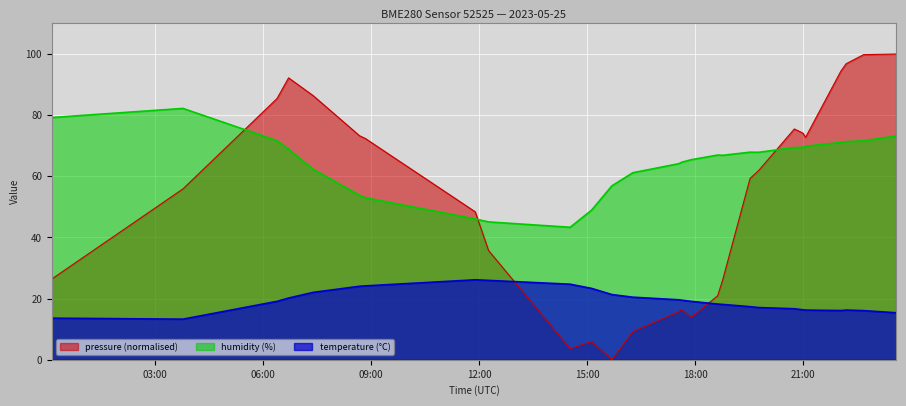

How many series are shown in this chart?

3